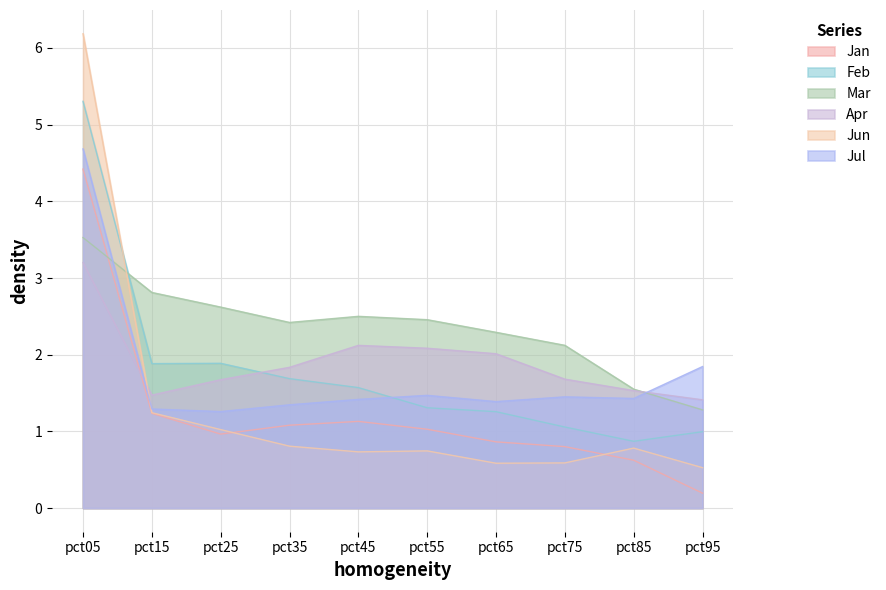

Which series has the largest total across all categories?

Mar